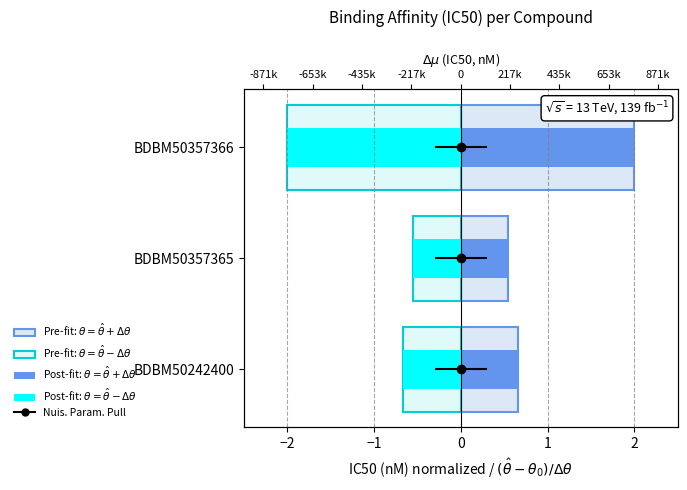

What is the sum of the $\theta = \hat{\theta}-\Delta\theta$ (post-fit) values at BDBM50357365 and BDBM50242400?

-1.2